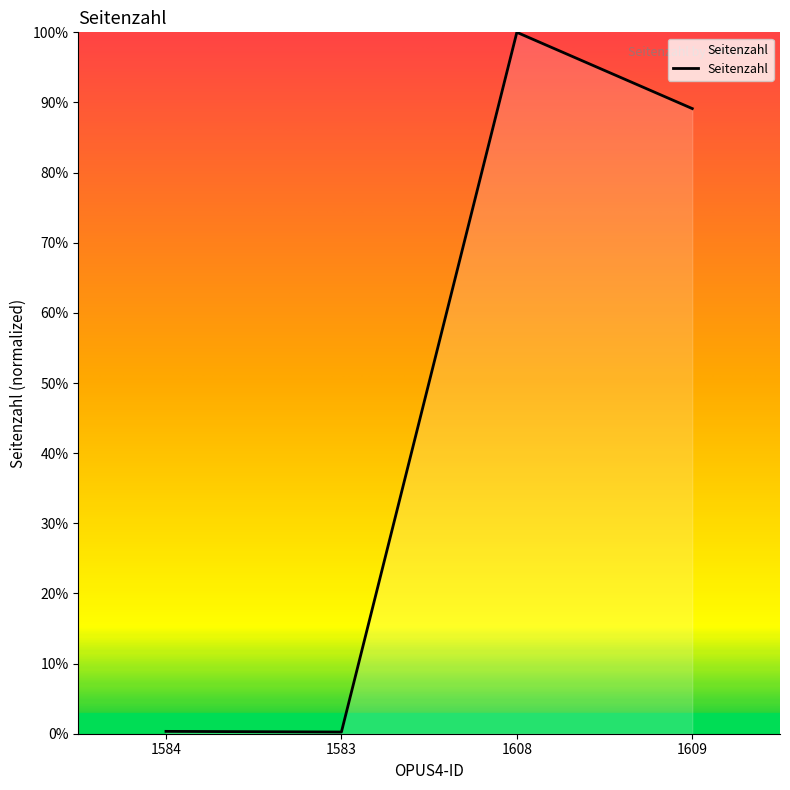

The chart shows a value of 0.2 at 1583. True or false?

True